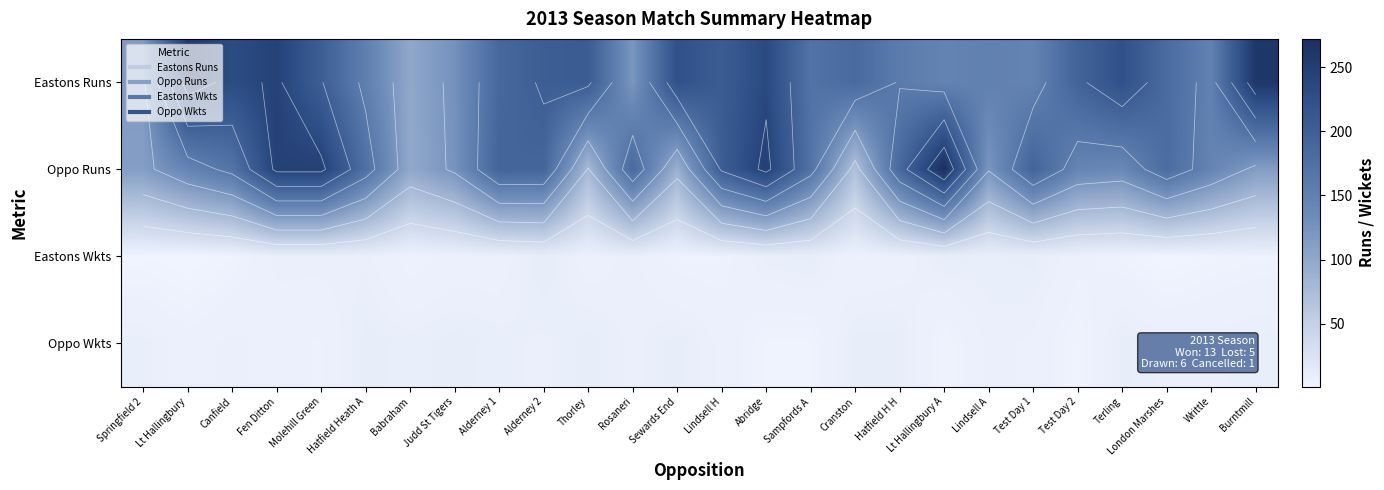

Which category has the lowest value in the Eastons Wkts series?

Lt Hallingbury